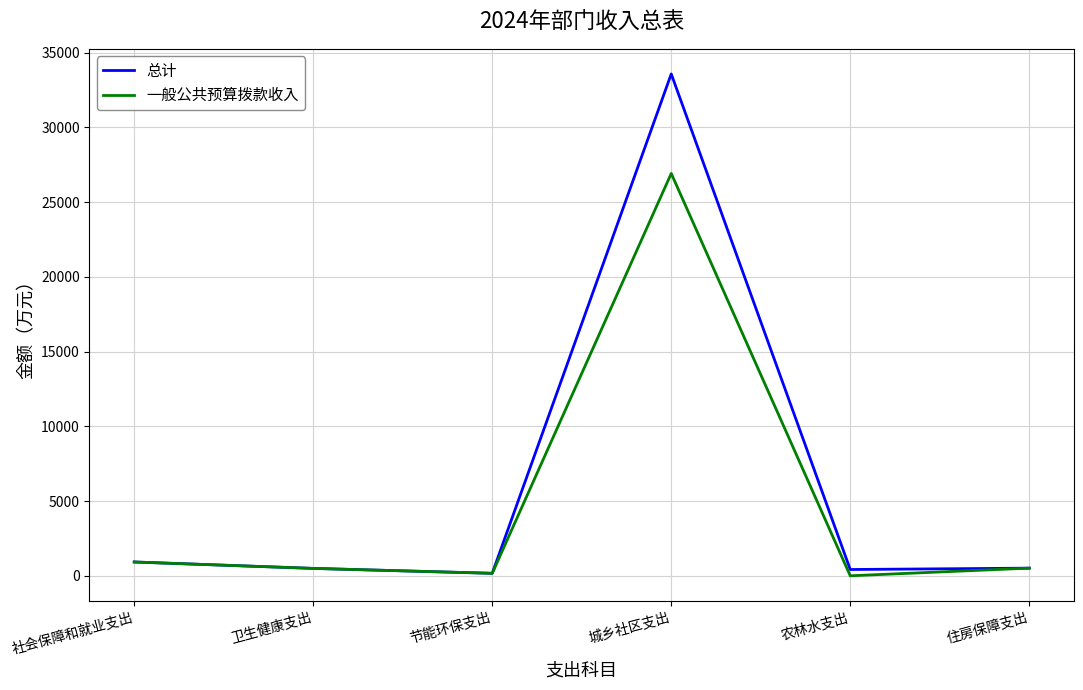

What is the total value across all series at 节能环保支出?

332.0